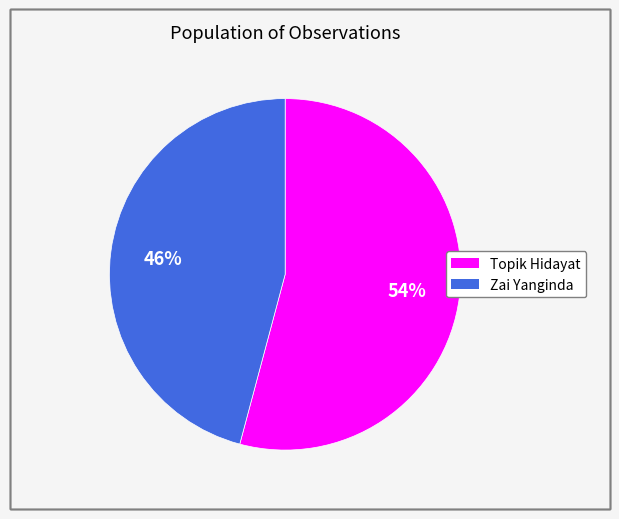

What is the smallest slice in the pie chart?

Zai Yanginda